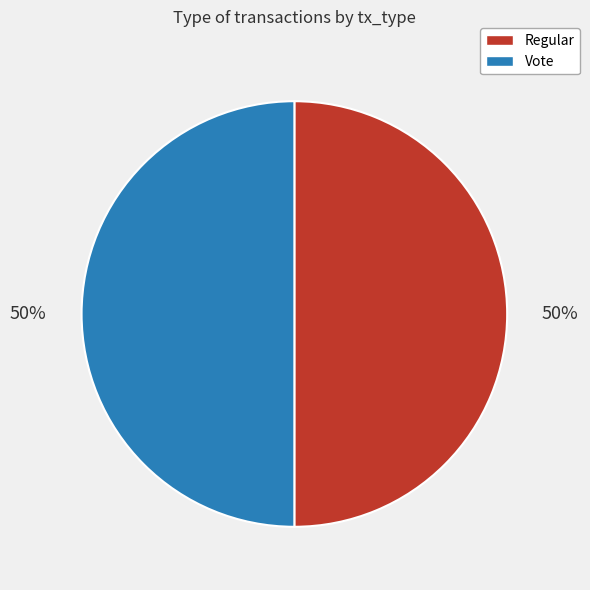

Approximately how many times larger is the value at Vote compared to Regular?

1.0